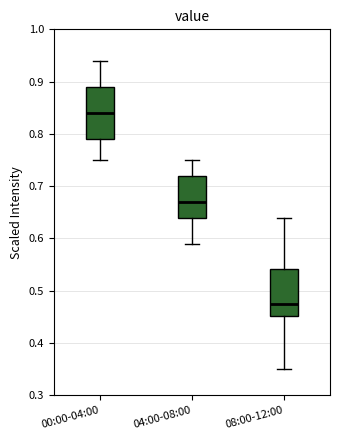

Where does the lower whisker of the box for 00:00-04:00 end on the y-axis? The values are not printed on the chart, so give them approximately, as read against the axis.

0.75